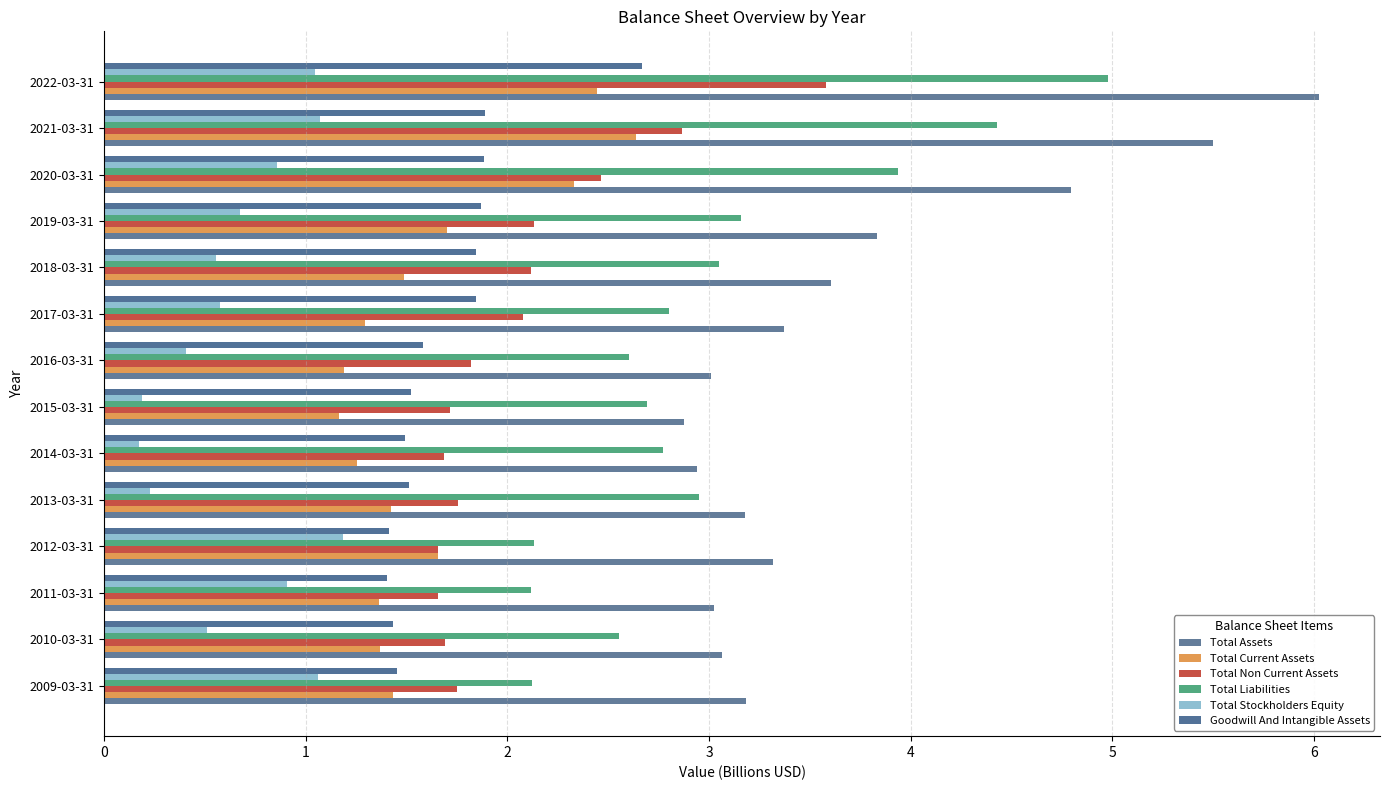

What is the highest value of the Total Stockholders Equity series?

1.2